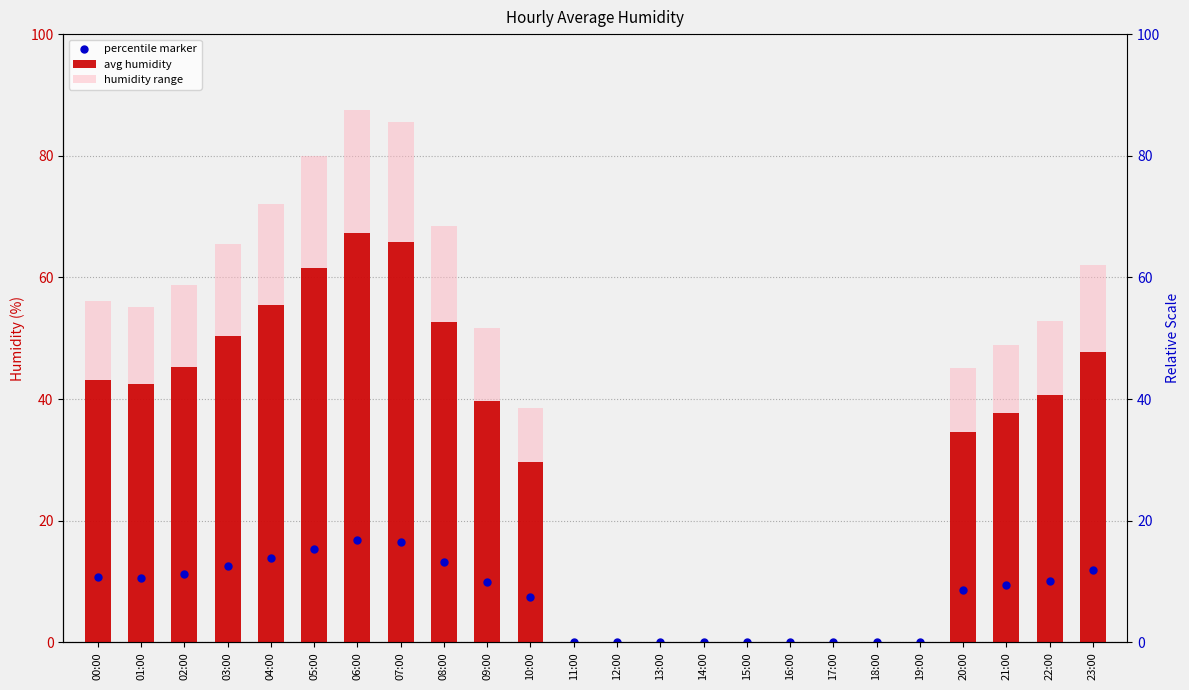

At how many categories does at least one series exceed 68?

5